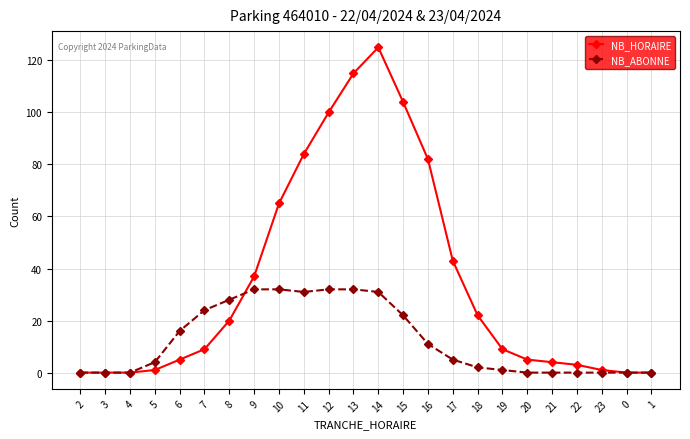

Which series has the largest total across all categories?

NB_HORAIRE